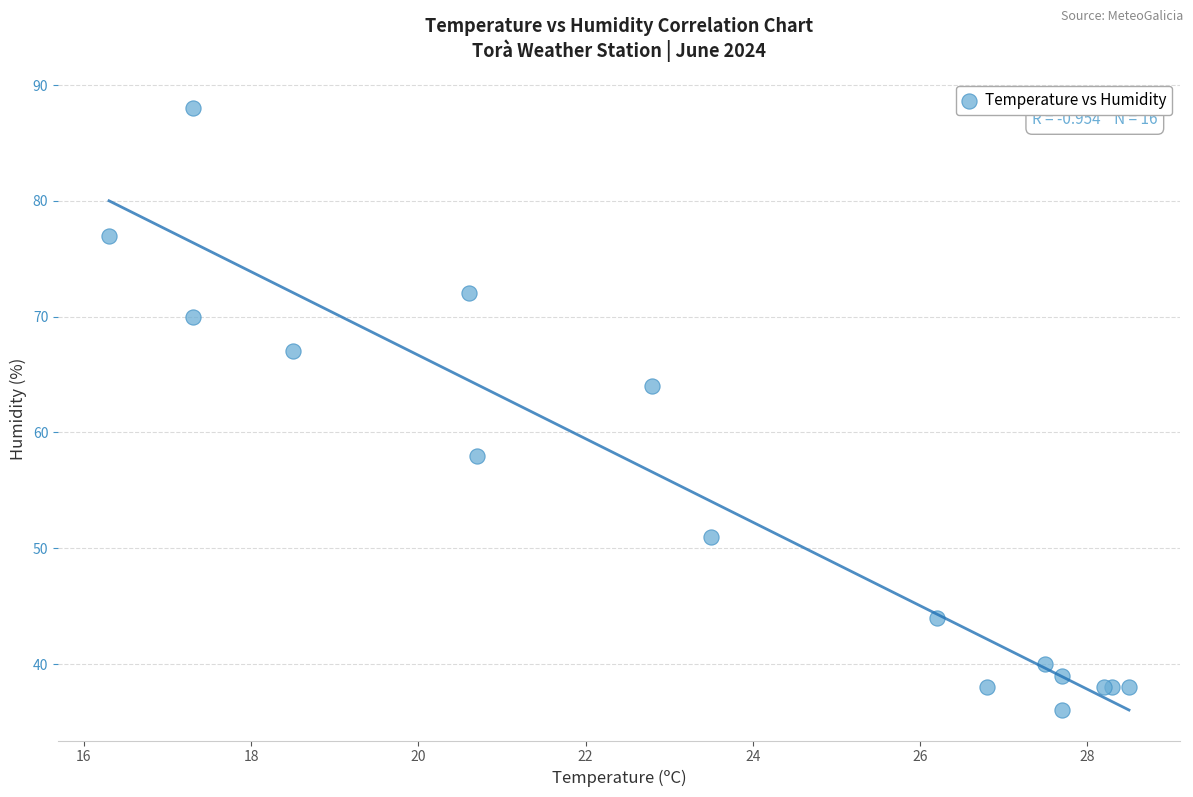

What Y value in the scatter plot is closest to 62?

64